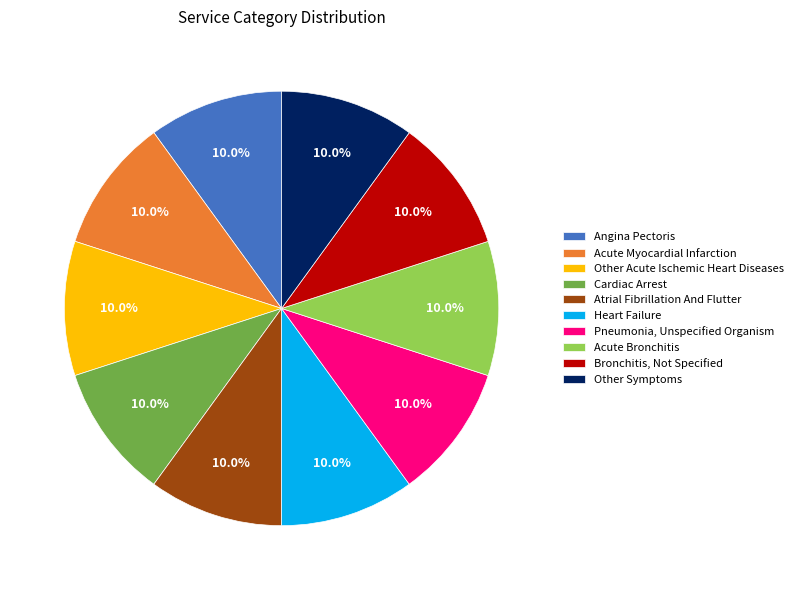

Does any single category account for the majority?

No